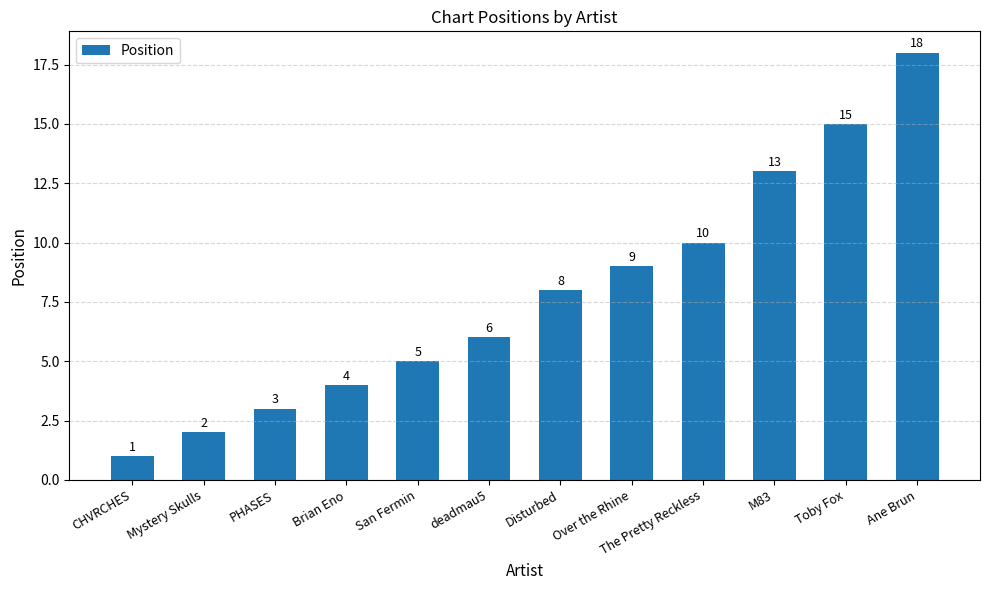

Reading left to right, extract all data points from this chart.

CHVRCHES=1	Mystery Skulls=2	PHASES=3	Brian Eno=4	San Fermin=5	deadmau5=6	Disturbed=8	Over the Rhine=9	The Pretty Reckless=10	M83=13	Toby Fox=15	Ane Brun=18